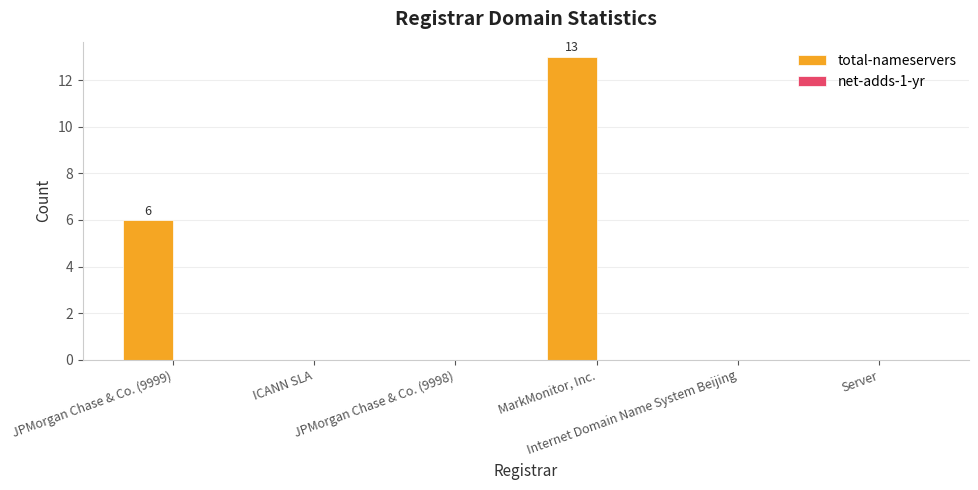

What is the sum of all values?

19